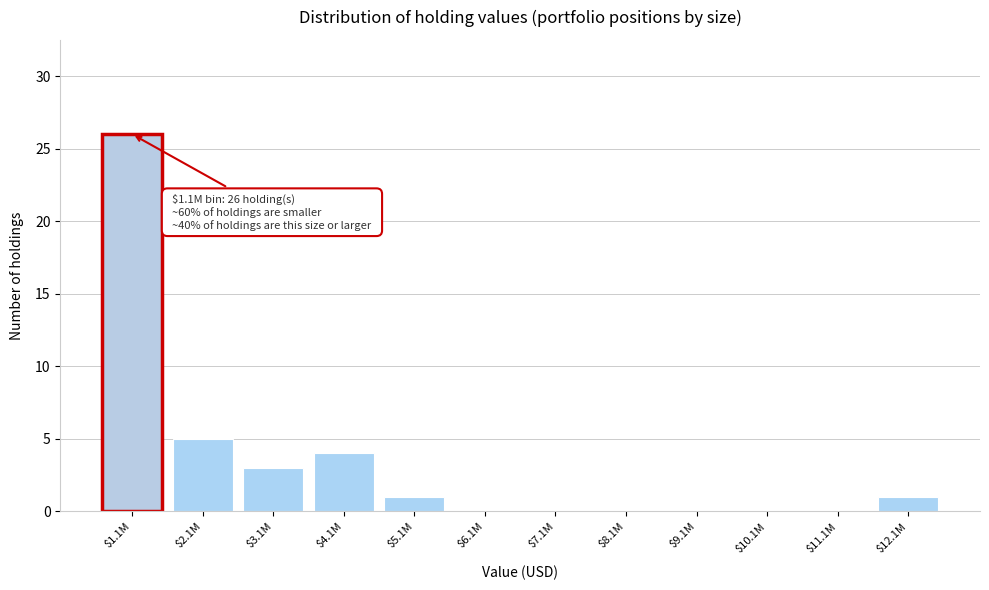

What is the sum of all values?

40